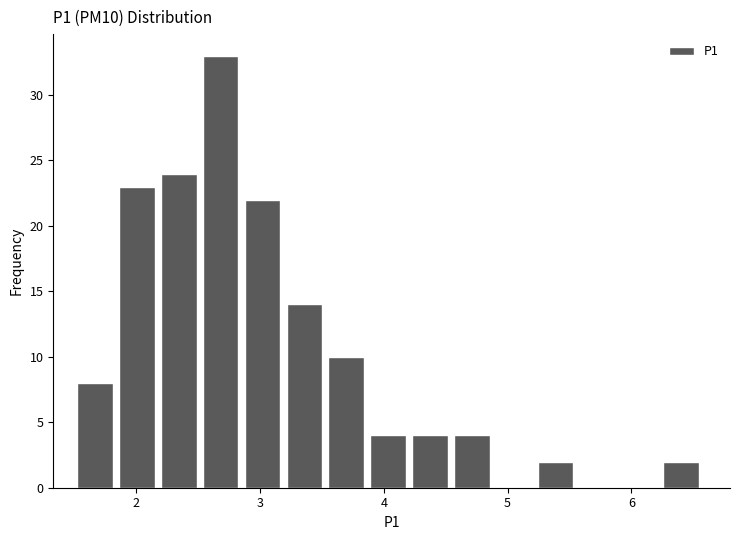

Read against the x-axis, roughly where is the centre of the tallest bar?

2.7